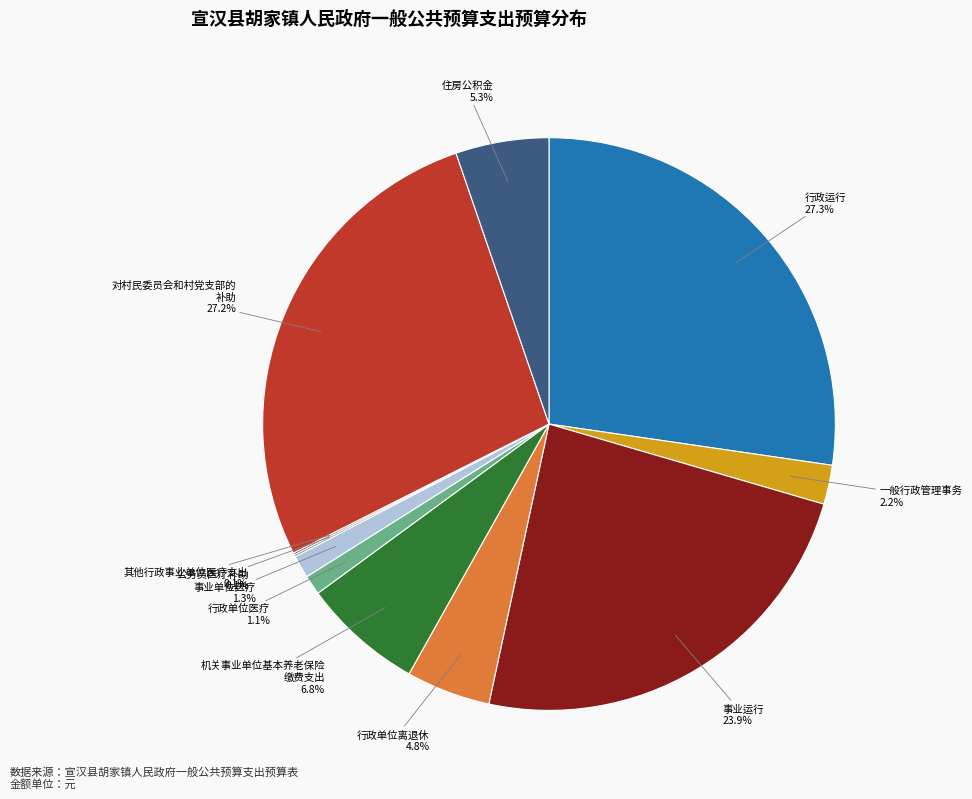

Is there any slice that represents more than half of the pie?

No